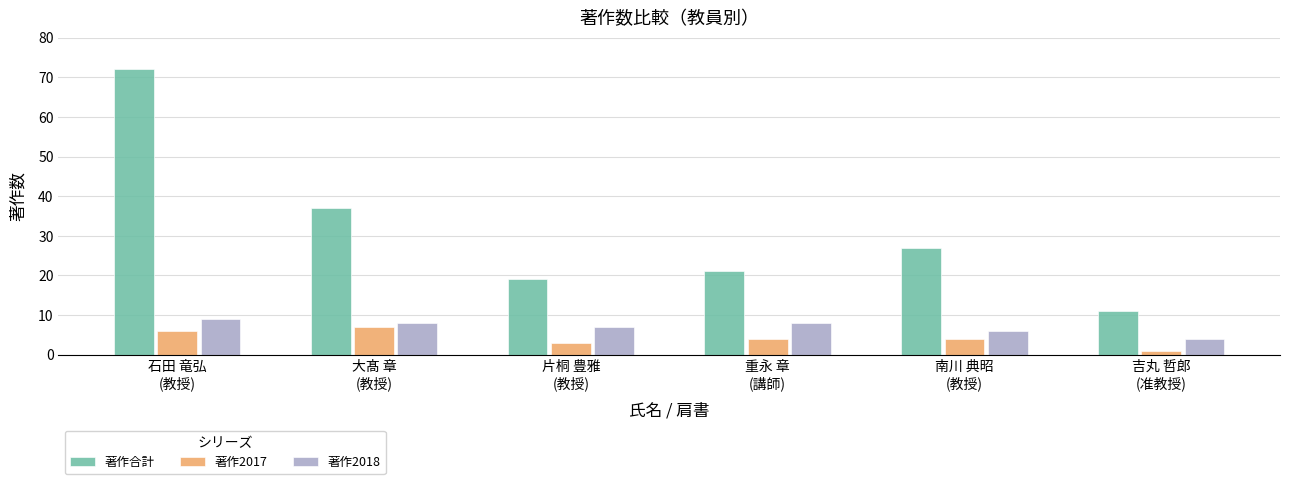

Between 南川 典昭
(教授) and 吉丸 哲郎
(准教授), which series saw the biggest shift?

著作合計